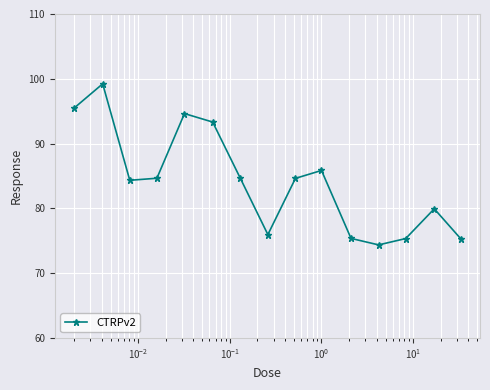

What is the smallest value displayed?

74.4